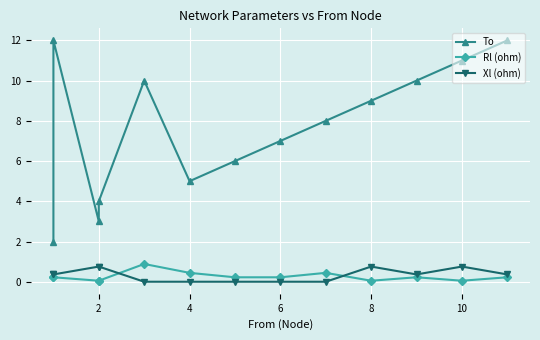

Is the value of Xl (ohm) at 4 greater than the value of To at 12?

No